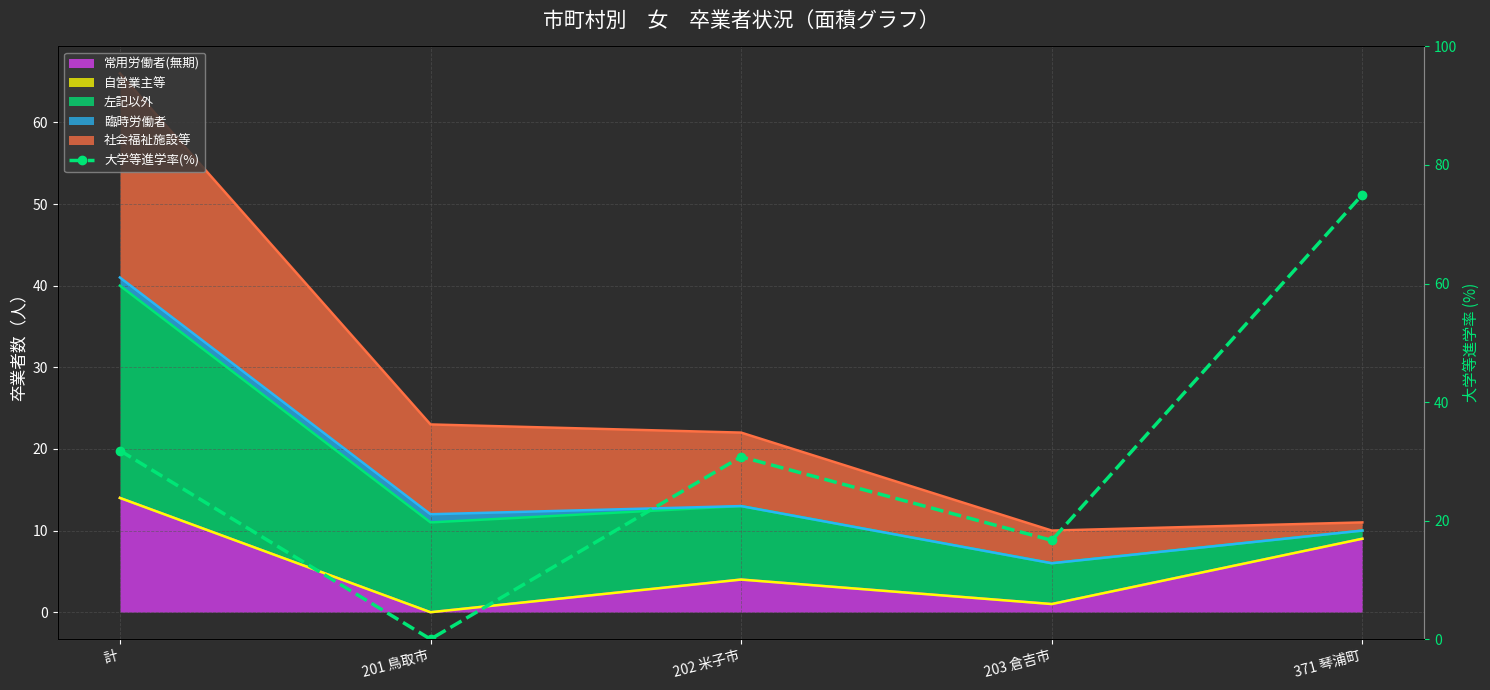

Rank the categories by value from highest to lowest.

371 琴浦町, 計, 202 米子市, 203 倉吉市, 201 鳥取市